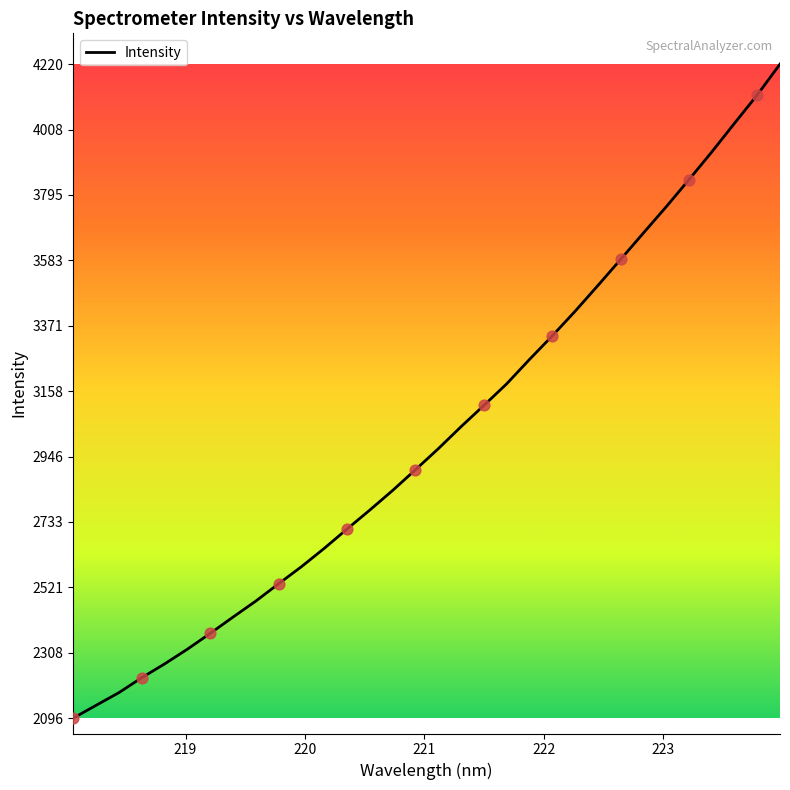

What is the smallest value displayed?

2096.5